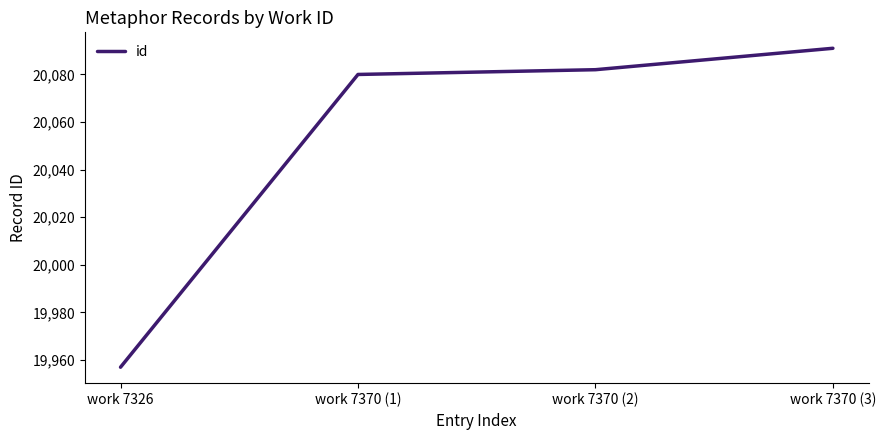

How many values are below 20082?

2